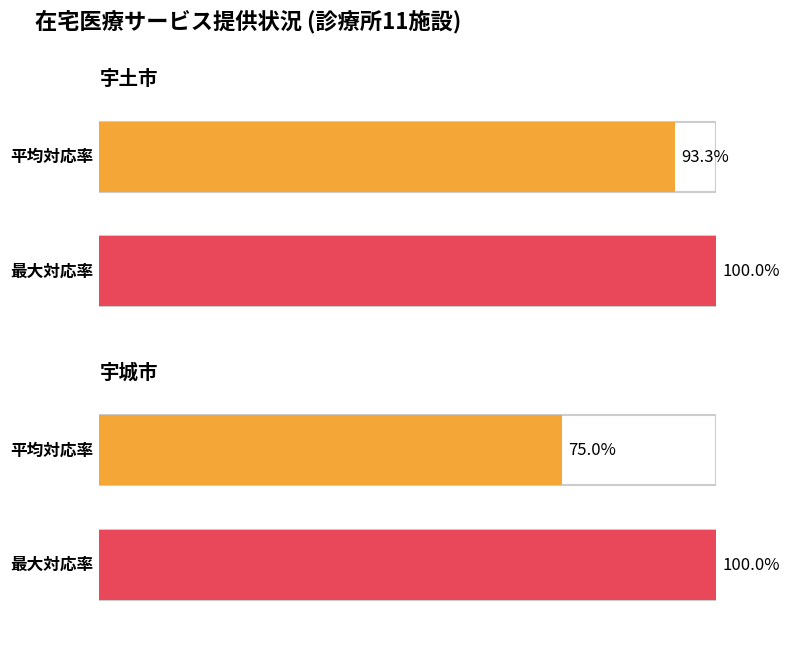

The ターミナルケア（看取り） series shows 0 at 宇城市. True or false?

False